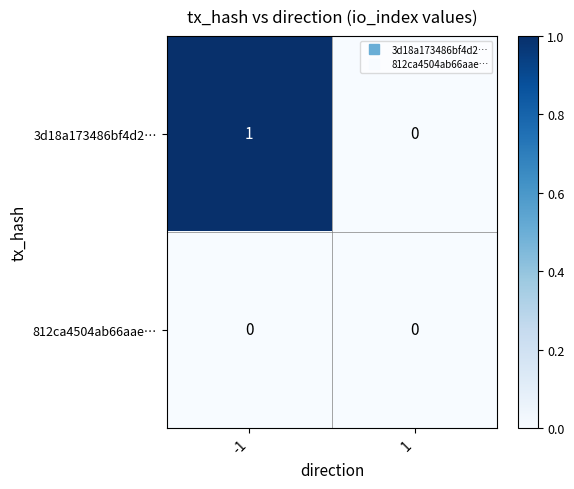

Which series has the largest total across all categories?

3d18a173486bf4d2…